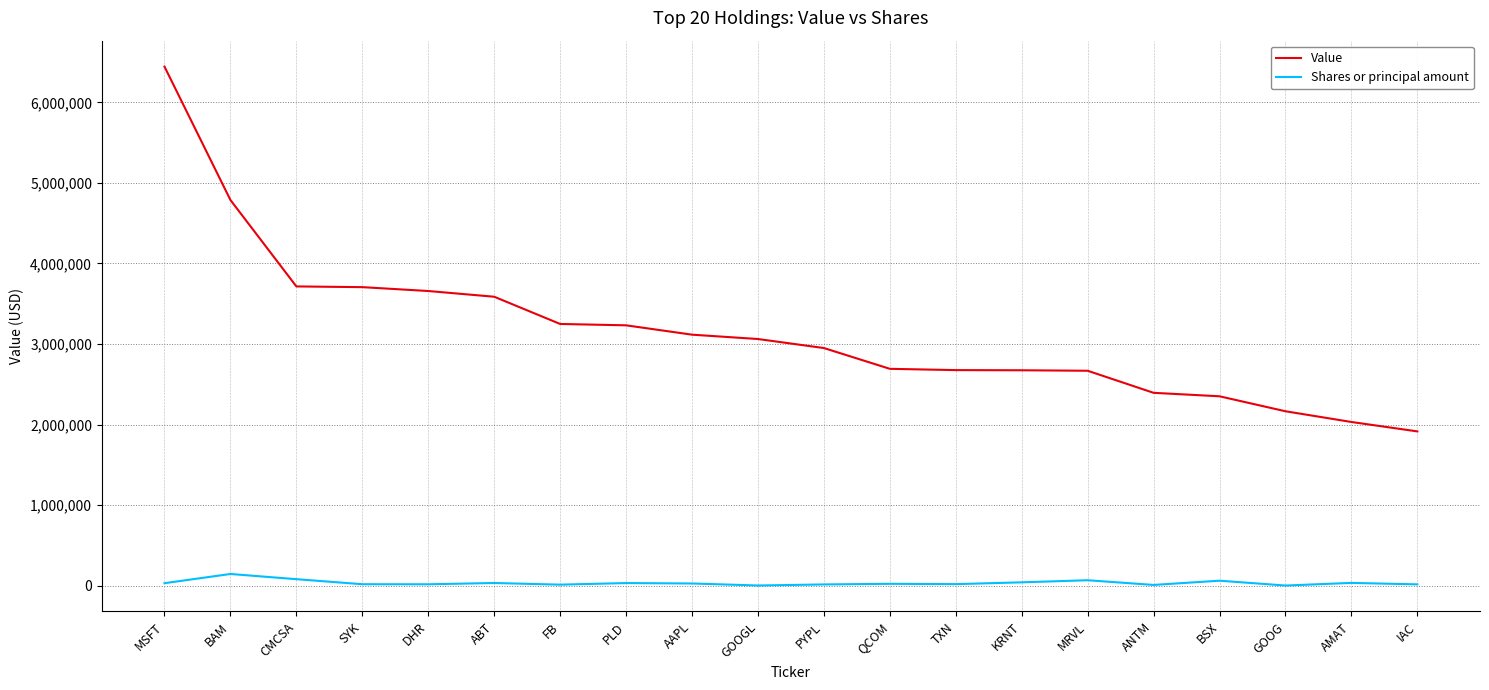

True or false: Shares or principal amount and Value intersect in this chart.

False